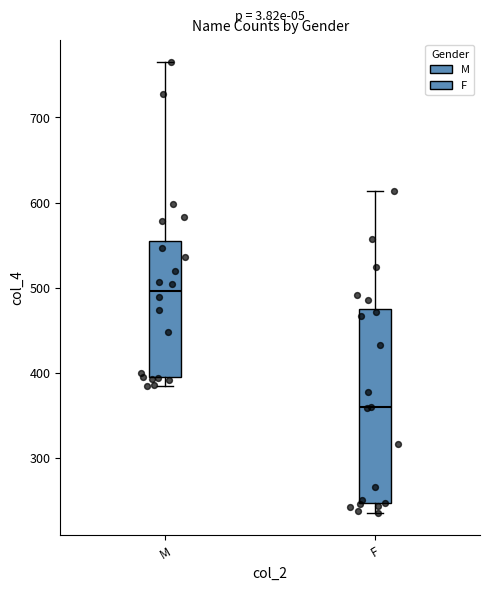

Reading left to right, transcribe this box plot: for each box, give where its median line is, the range the box spans, and where its two whiskers end, as read against the y-axis. The values are not printed on the chart, so give them approximately, as read against the axis.

M: median 500, box 390 to 550, whiskers 380 to 770
F: median 360, box 250 to 470, whiskers 240 to 610